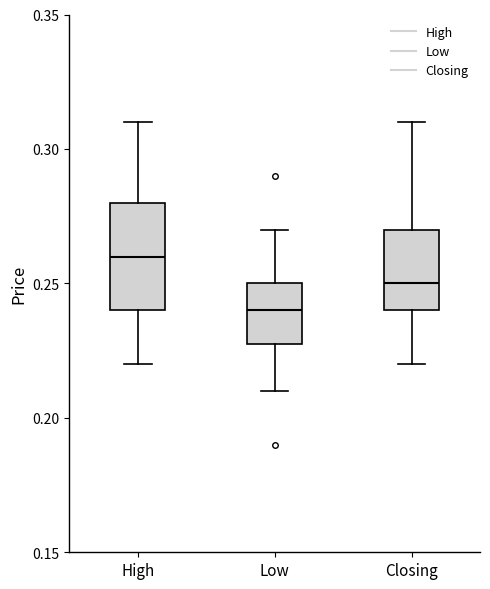

Comparing the boxes themselves (not the whiskers), which one is the tallest?

High